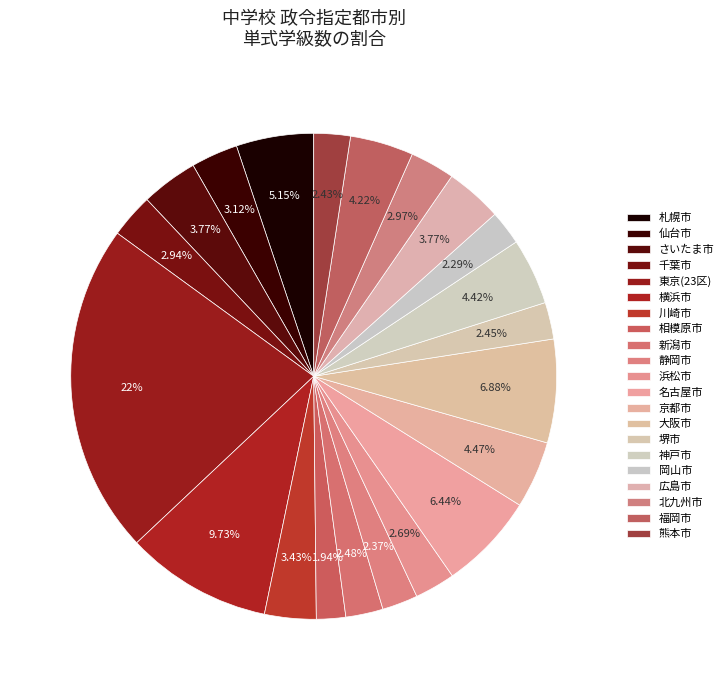

How many segments does this pie chart have?

21